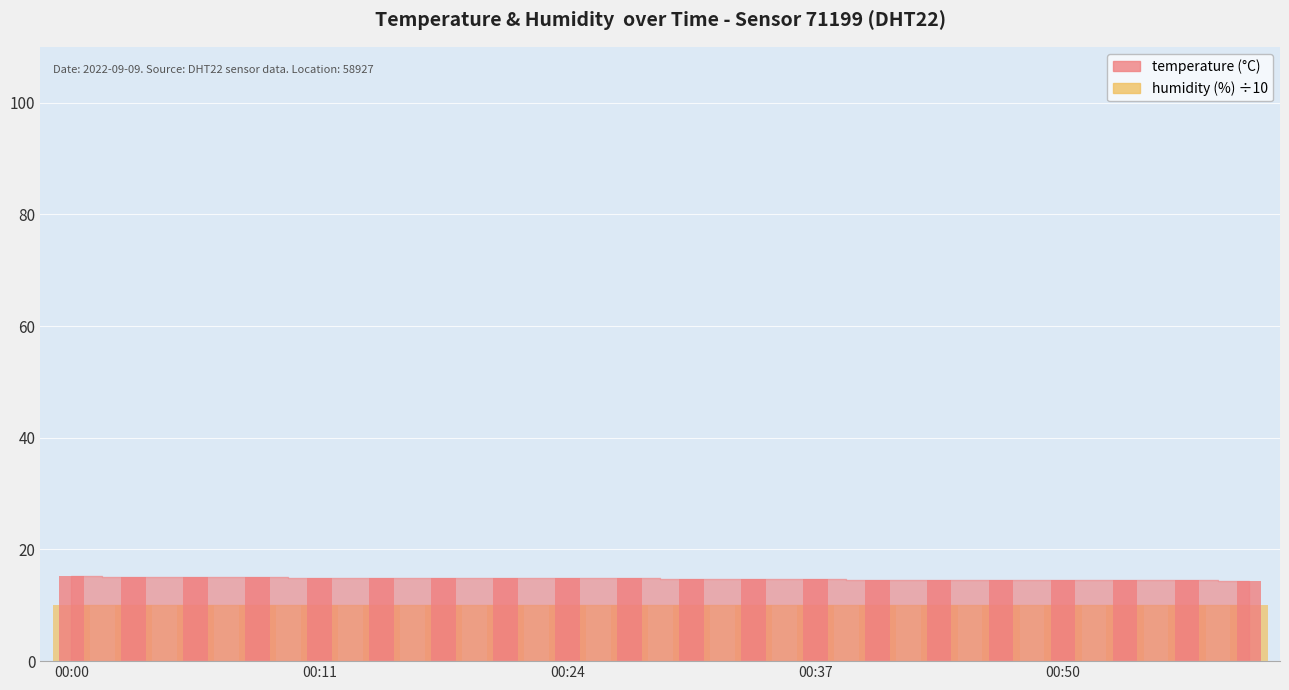

What is the sum of all values?

295.1